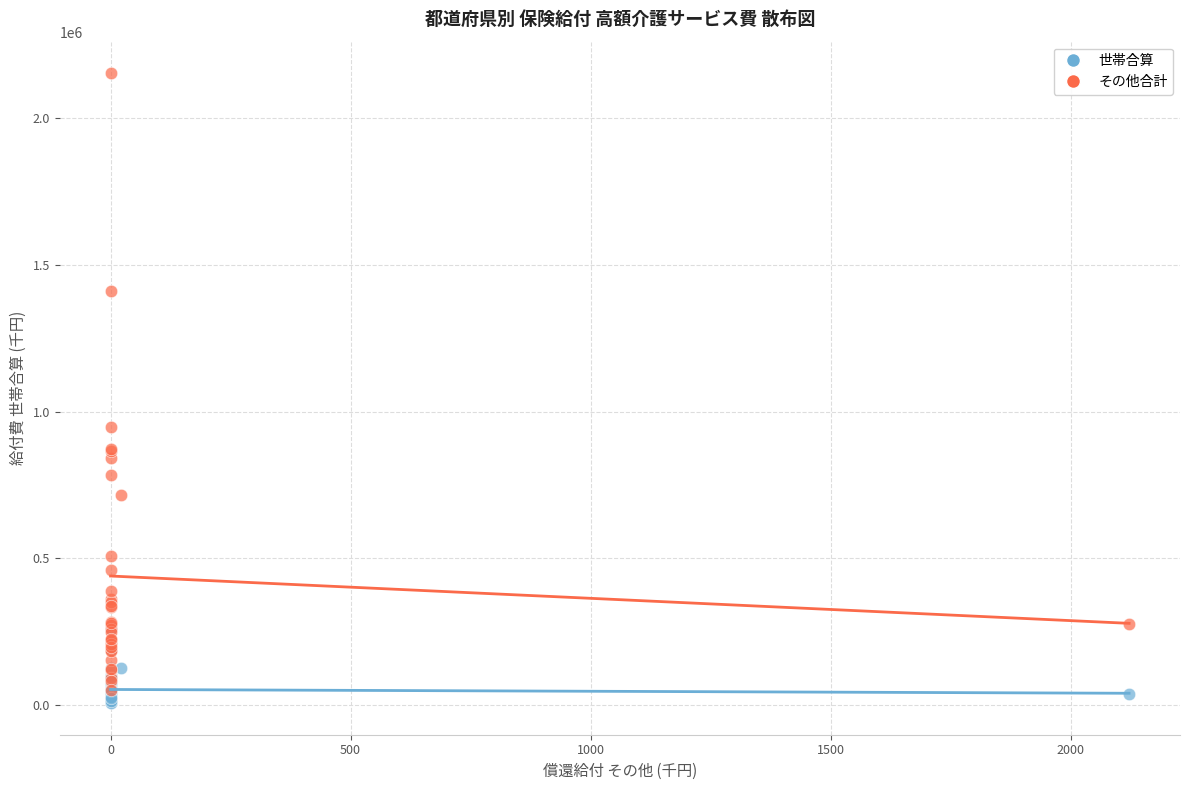

Which series has the widest spread of Y values?

その他合計